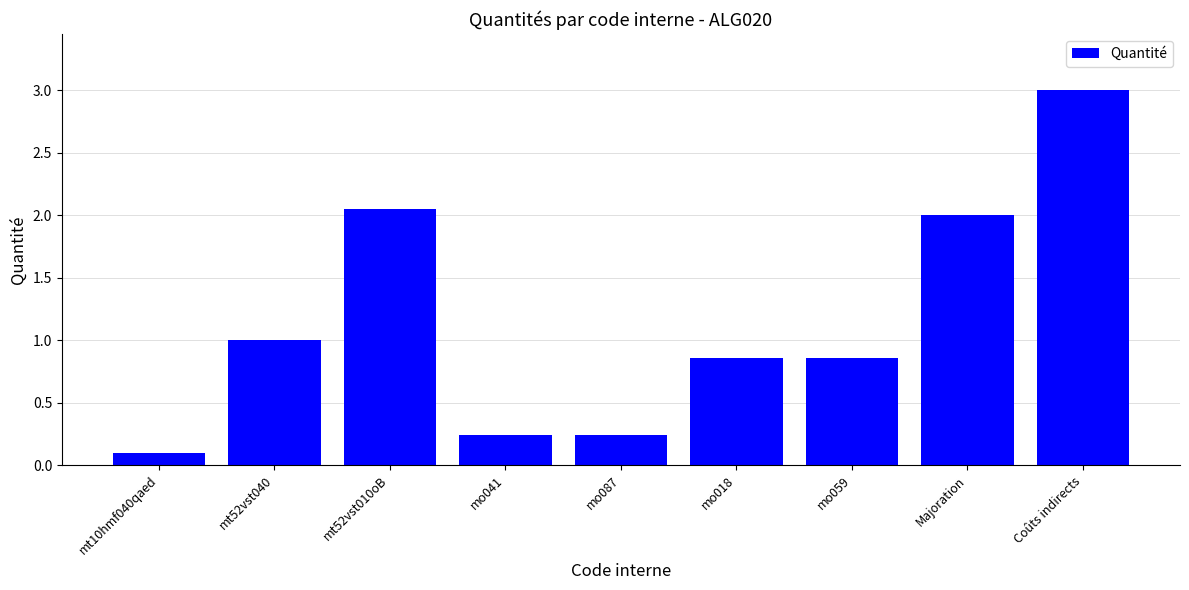

The value at Majoration is 3.2. True or false?

False